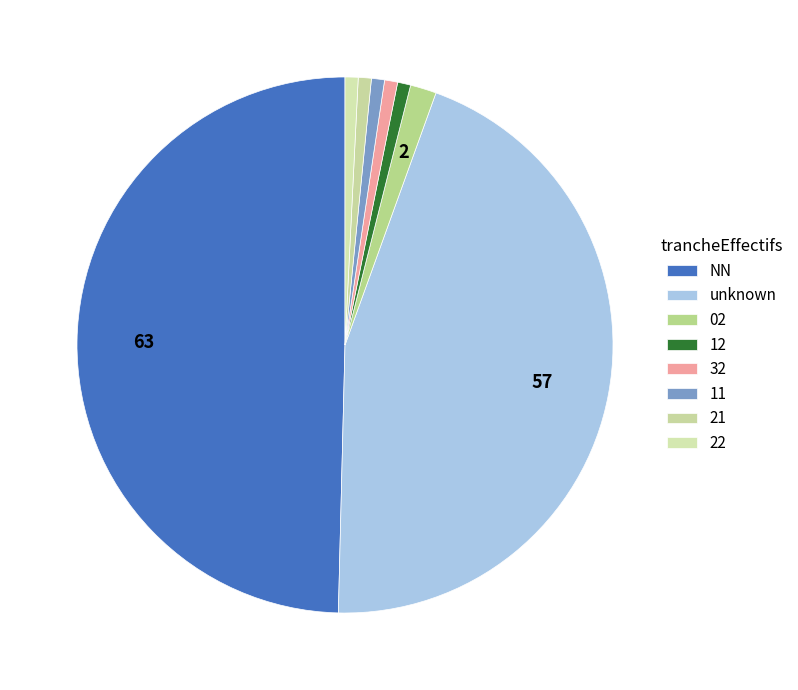

How many segments does this pie chart have?

8